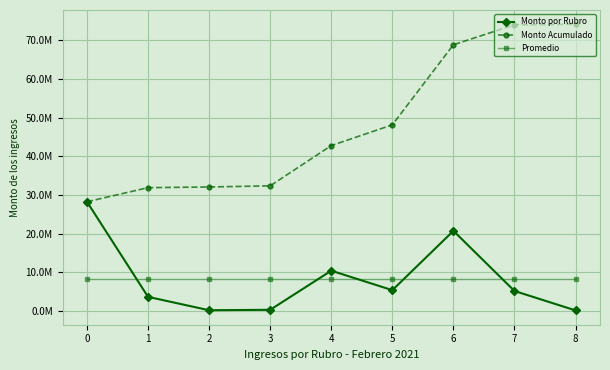

What is the value of the Monto Acumulado point at the 6th from the left?

48133064.7